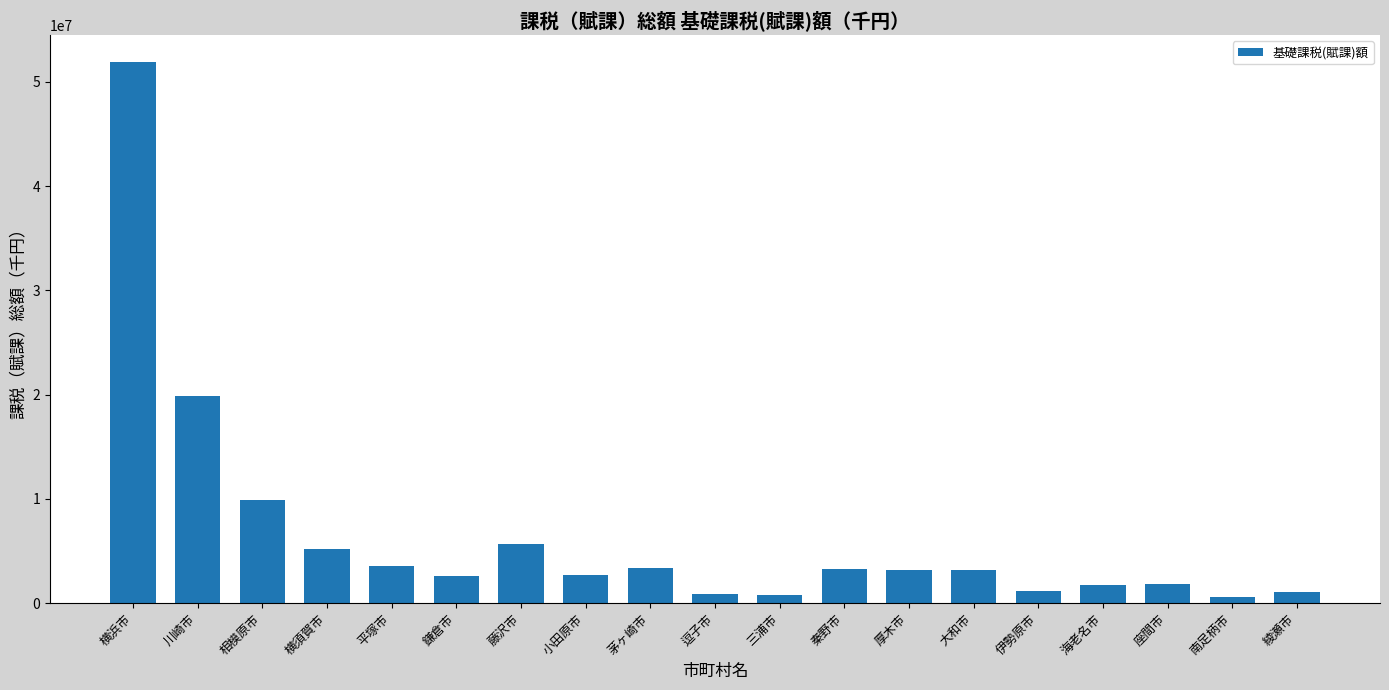

True or false: the data shows 2670942 at 小田原市.

True